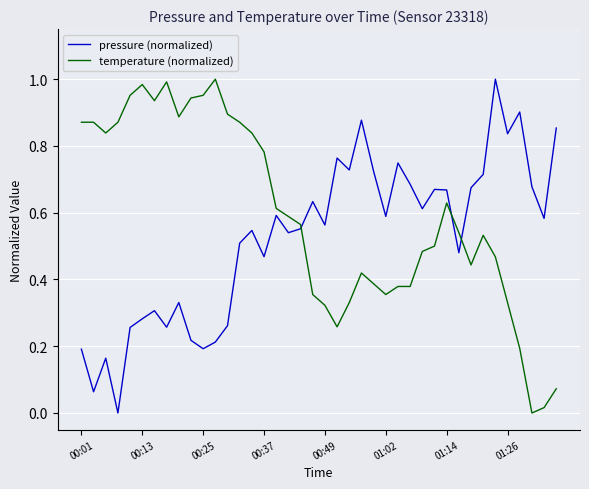

Rank the series by their average value, from highest to lowest.

temperature (normalized), pressure (normalized)